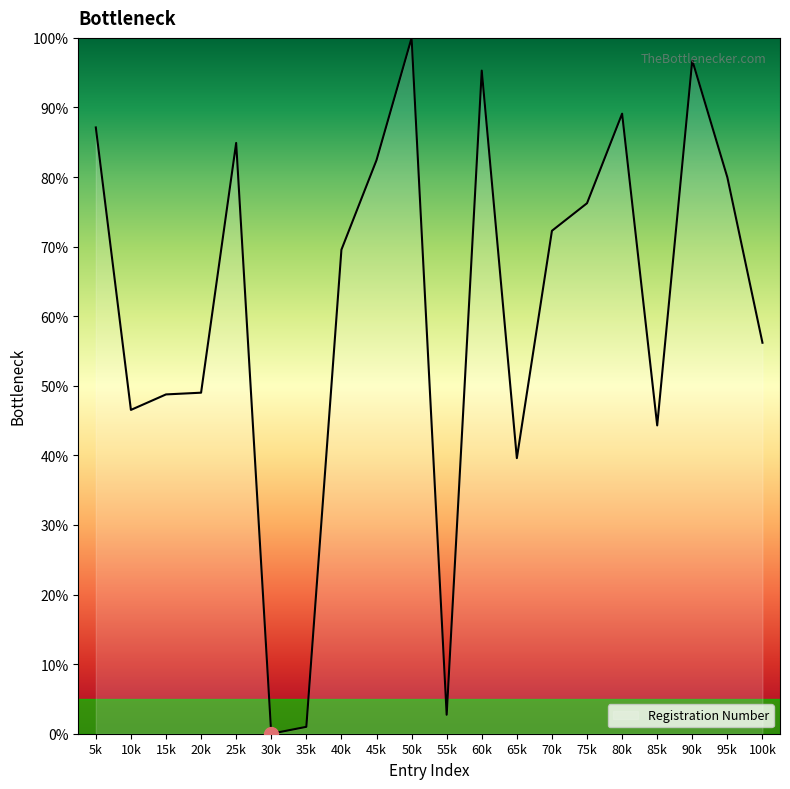

What is the difference between the maximum and second lowest values?

99.0